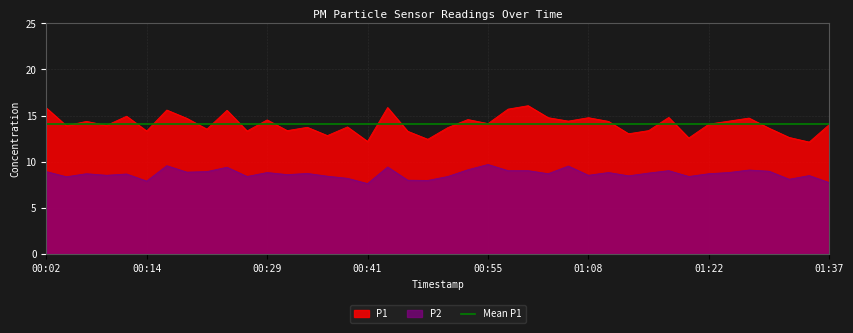

What is the minimum value for P1?

12.1